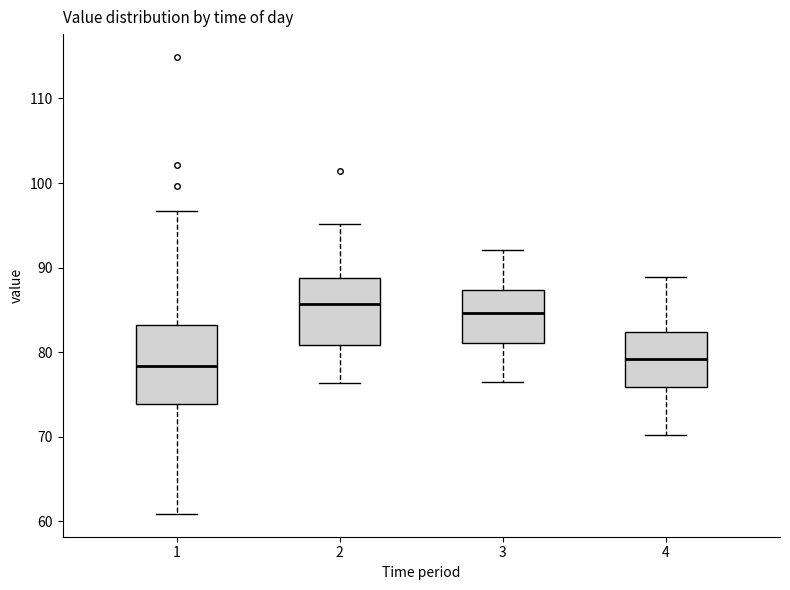

Reading left to right, transcribe this box plot: for each box, give where its median line is, the range the box spans, and where its two whiskers end, as read against the y-axis. The values are not printed on the chart, so give them approximately, as read against the axis.

1: median 78, box 74 to 83, whiskers 61 to 97
2: median 86, box 81 to 89, whiskers 76 to 95
3: median 85, box 81 to 87, whiskers 77 to 92
4: median 79, box 76 to 82, whiskers 70 to 89